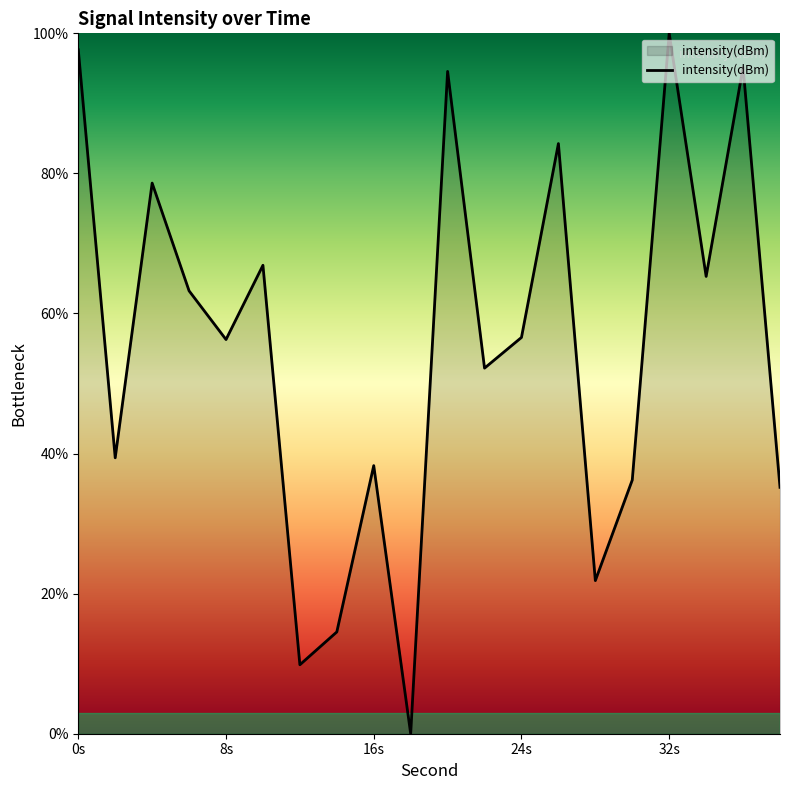

What is the difference between the maximum and minimum values?

100.0